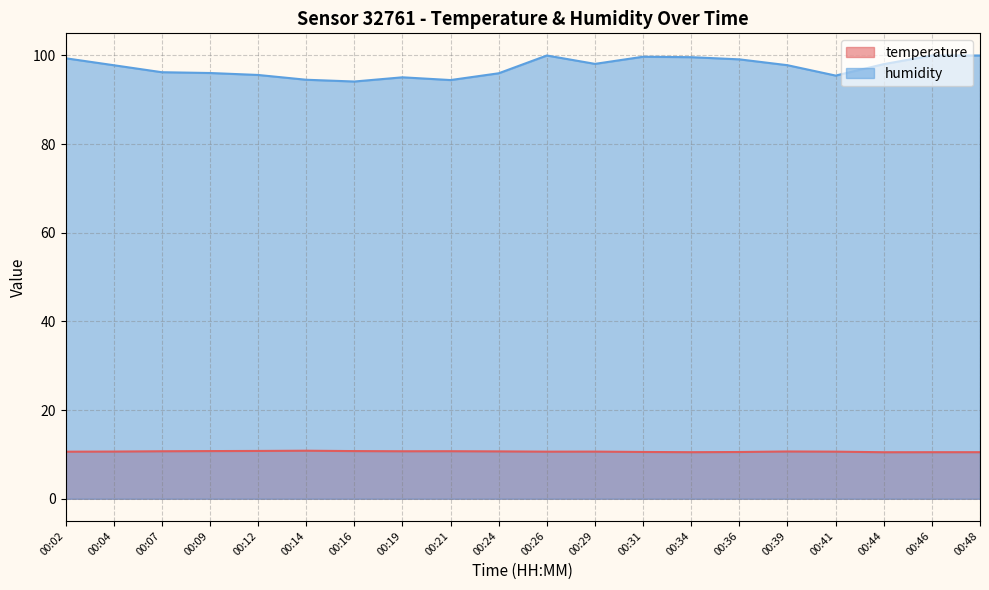

The humidity series shows 95.1 at 00:19. True or false?

True